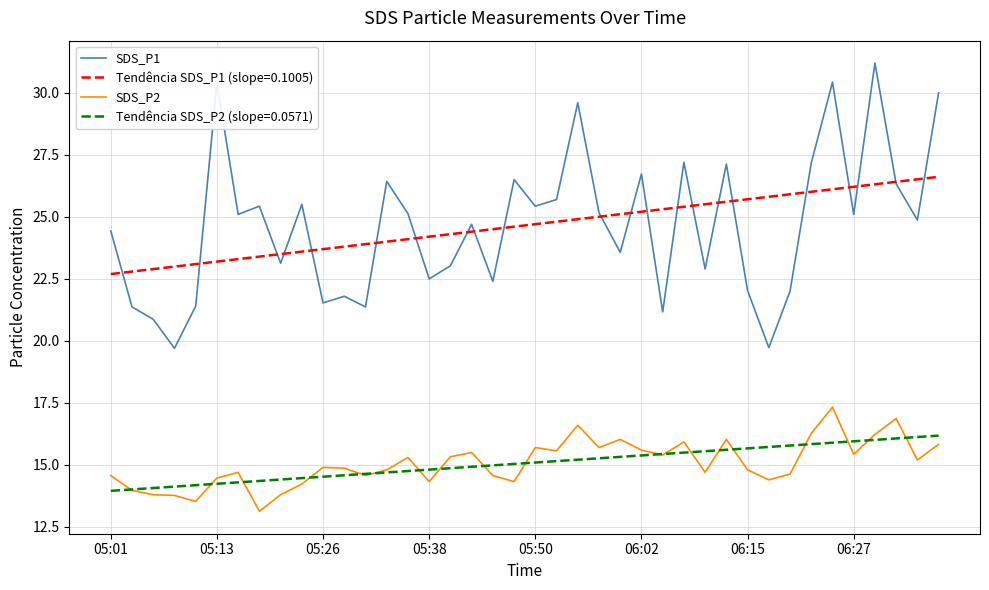

What is the highest value of the Tendência SDS_P1 (slope=0.1005) series?

26.6